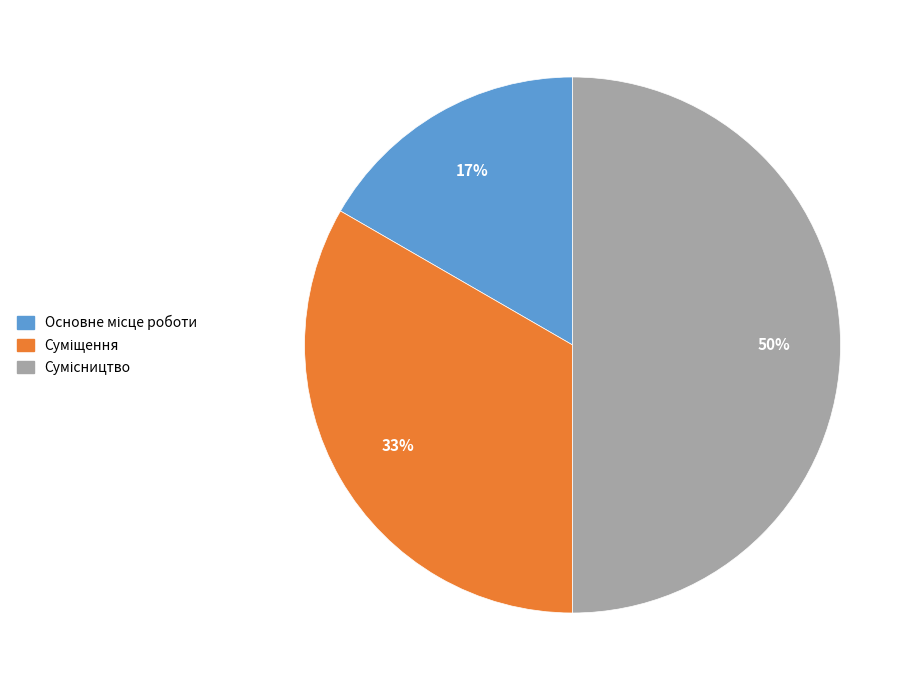

To the nearest percent, what is the average slice percentage?

33%